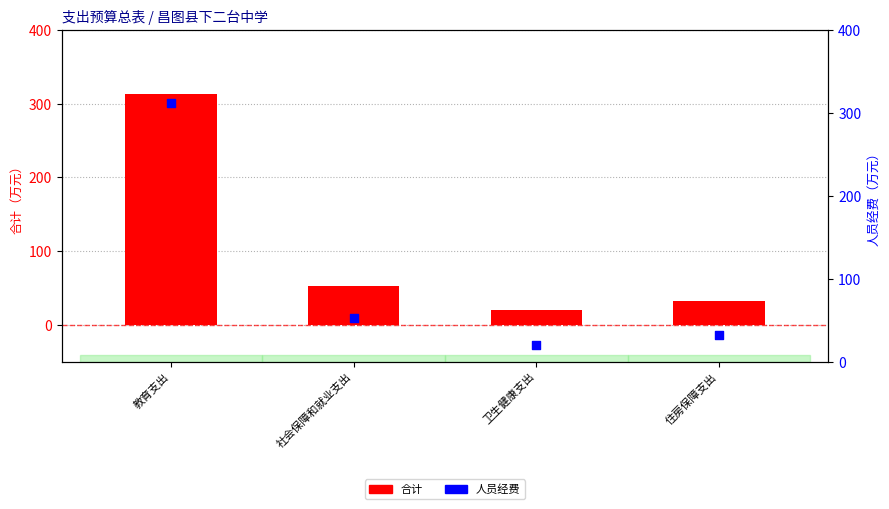

What is the total value across all series at 教育支出?

625.7